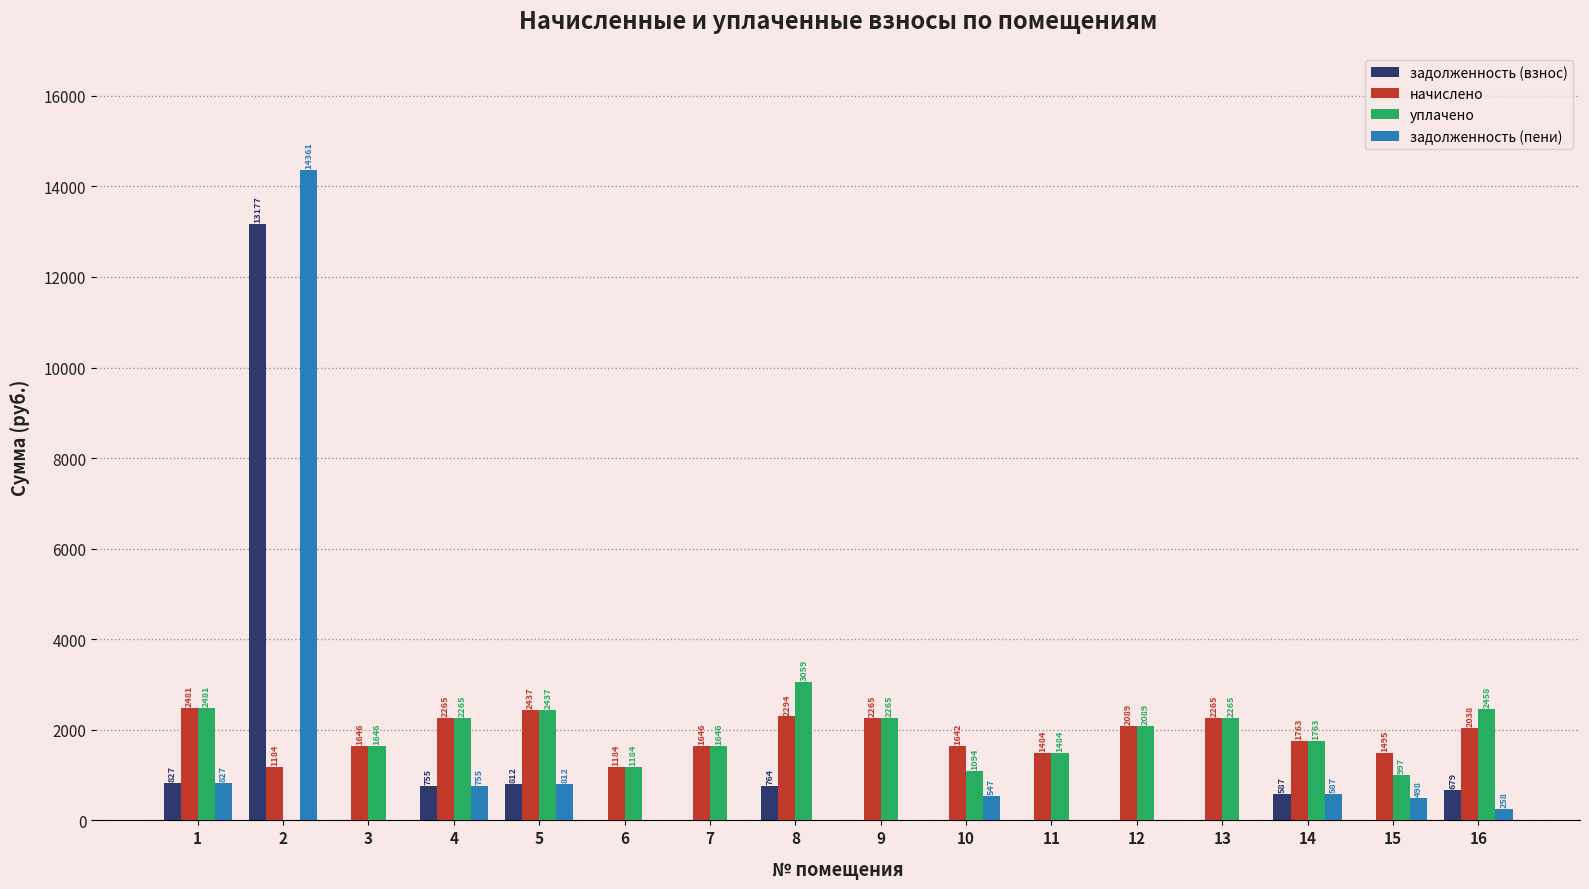

What is the sum of the уплачено values at 15 and 1?

3479.0